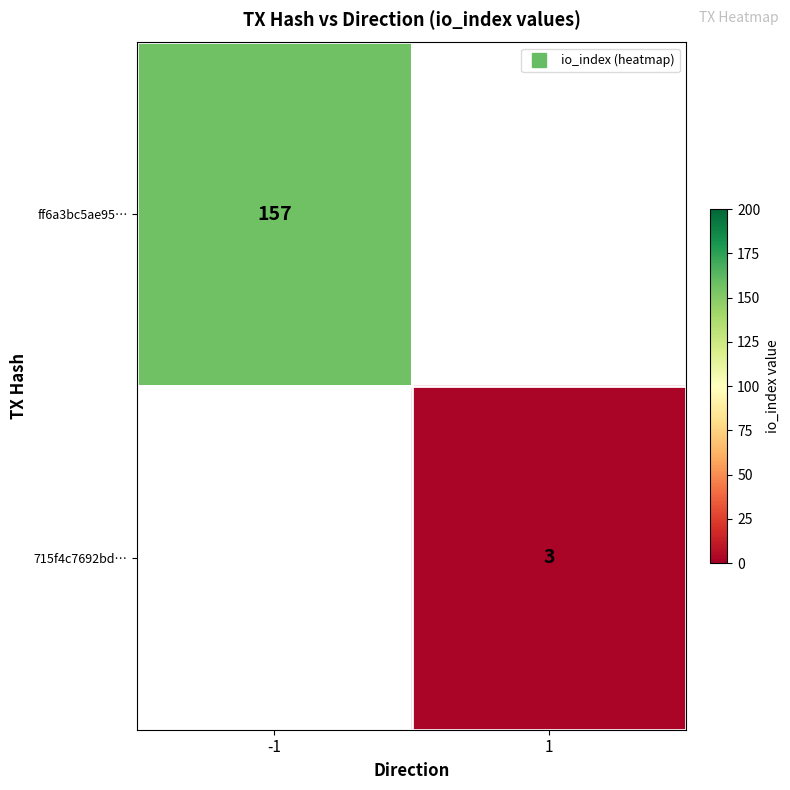

How many series are shown in this chart?

2